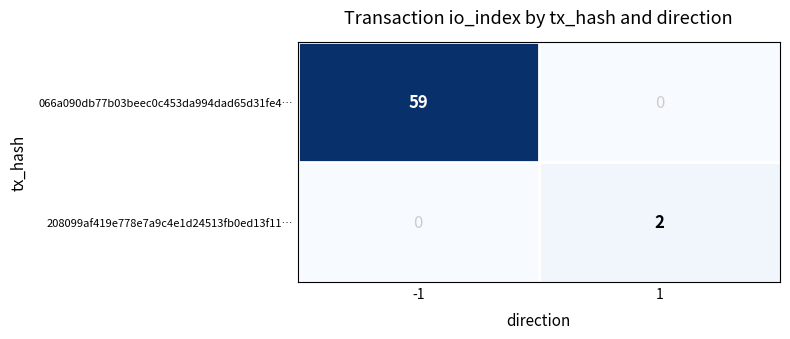

True or false: 066a090db77b03beec0c453da994dad65d31fe4… has a value of 29 at 1.

False